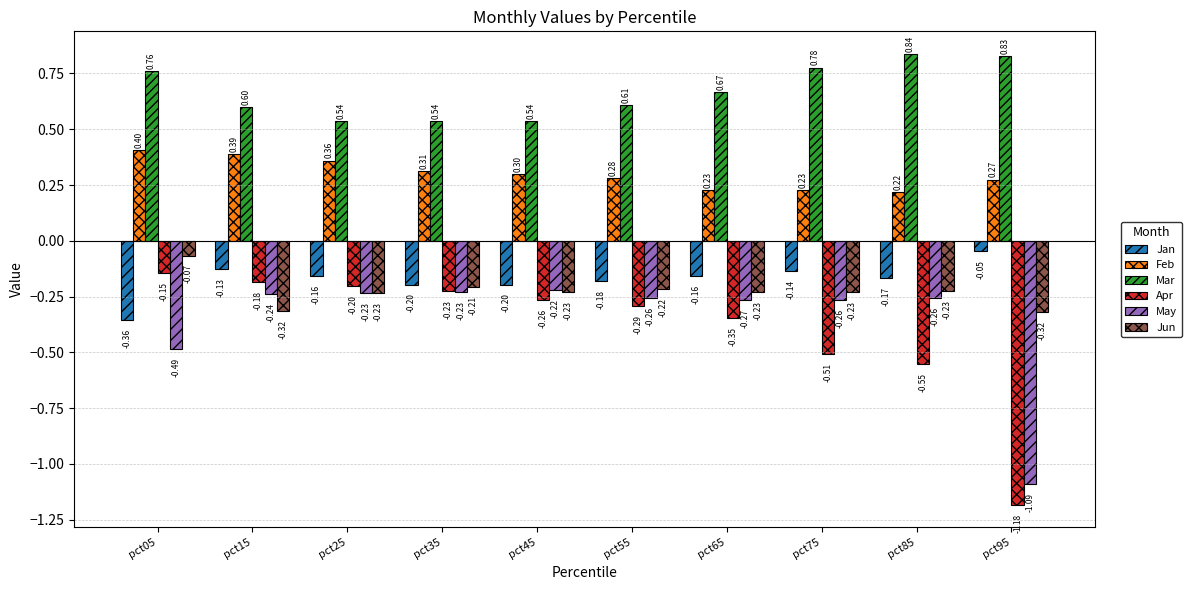

What is the value of the Apr bar at the 4th from the left?

-0.2